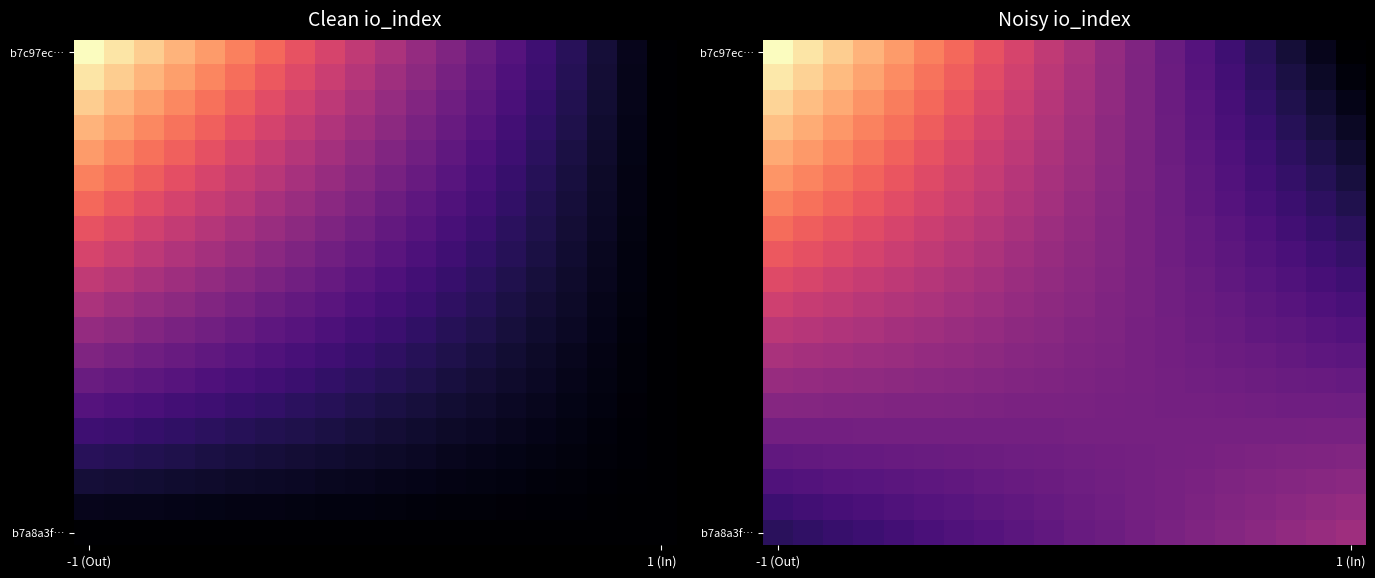

What is the minimum value shown in the chart?

5.5